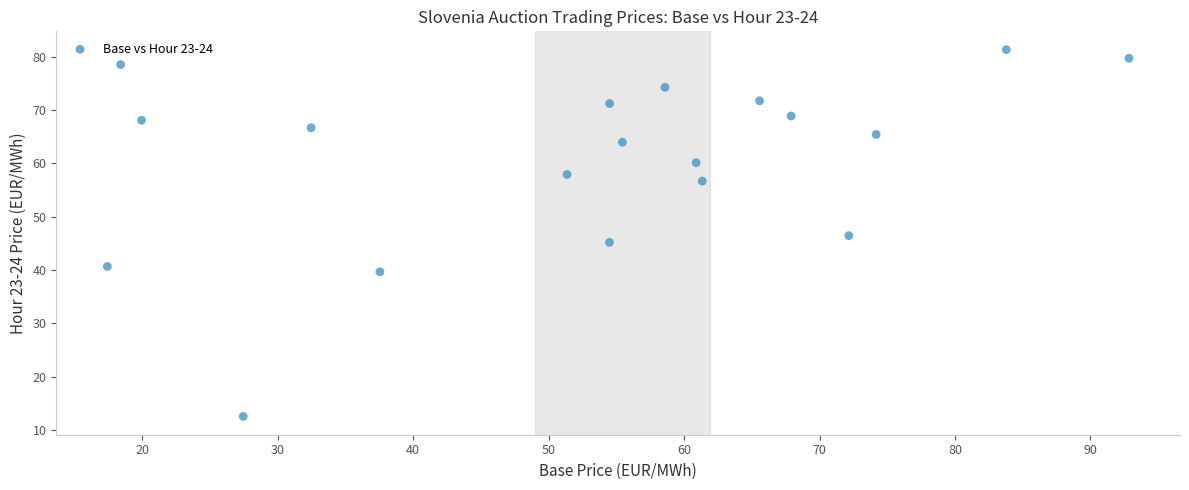

What is the range of X values (max minus min)?

75.4